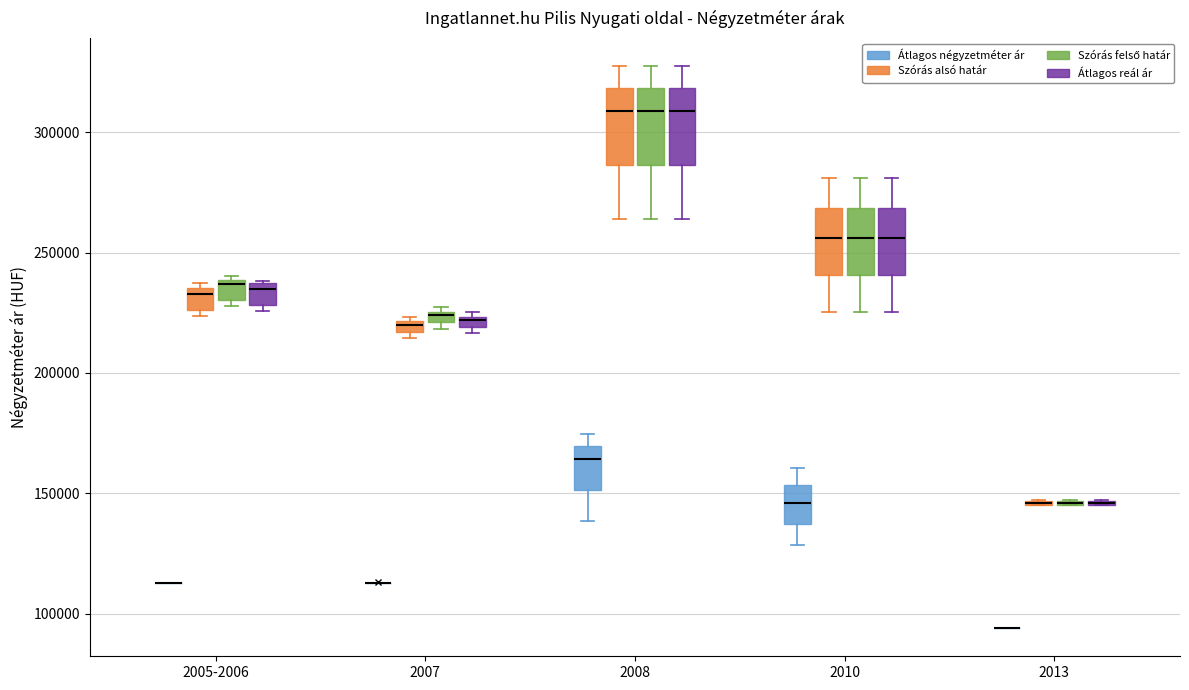

Where does the median line of the box for 2010 (Szórás felső határ) sit on the y-axis? The values are not printed on the chart, so give them approximately, as read against the axis.

255000